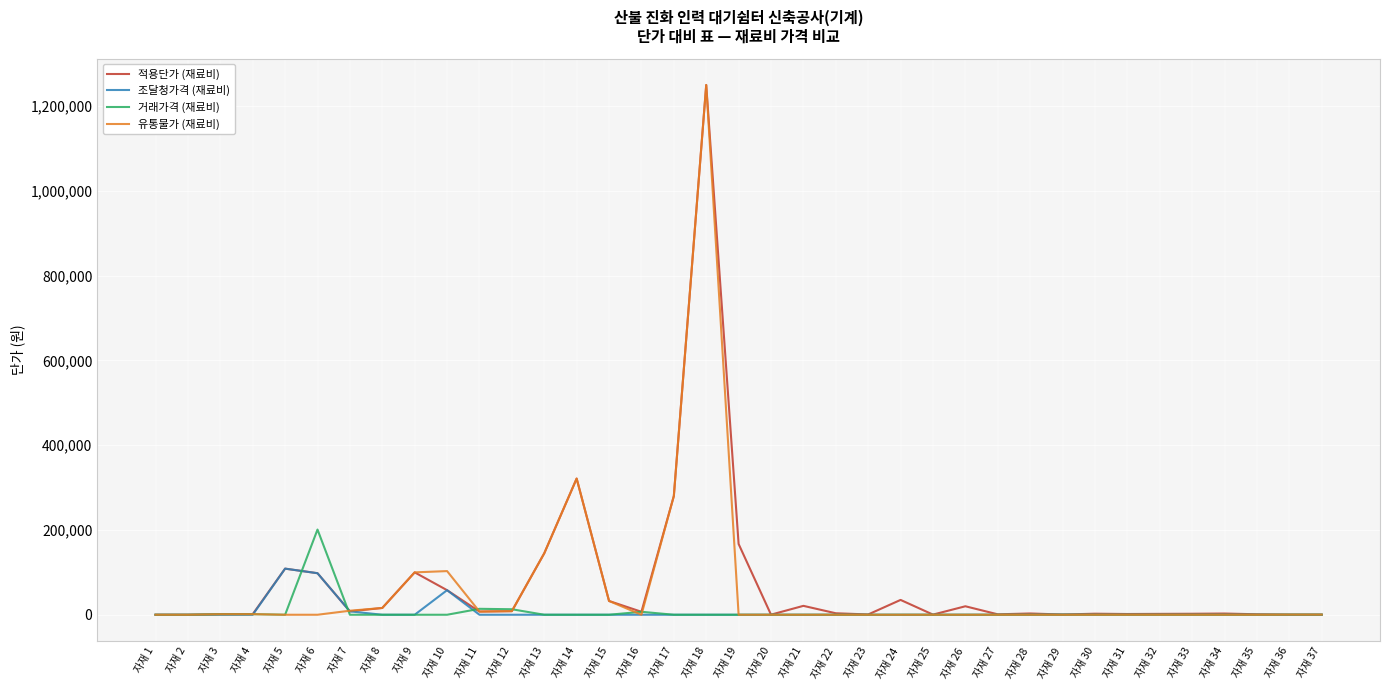

Does the chart display data point markers on the line(s)?

No